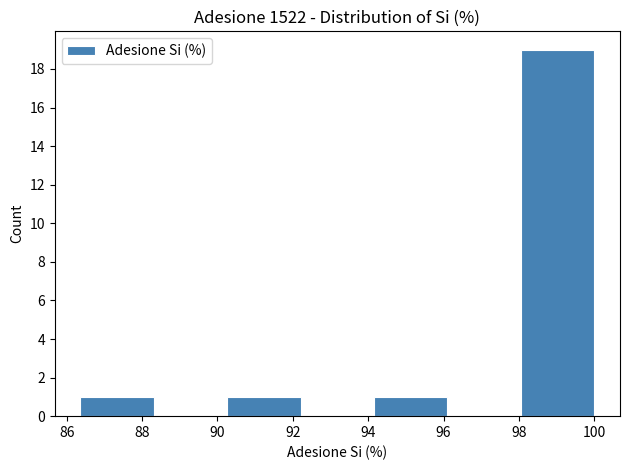

What is the height of the bar covering 90.2 to 92.2 on the x-axis? Neither the bar edges nor the heights are printed on the chart, so give them approximately, as read against the axes.

1